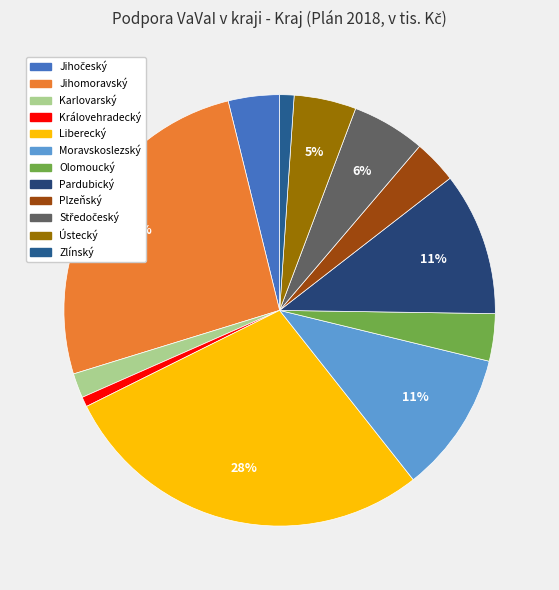

To the nearest percent, what percentage of the pie is Karlovarský?

2%